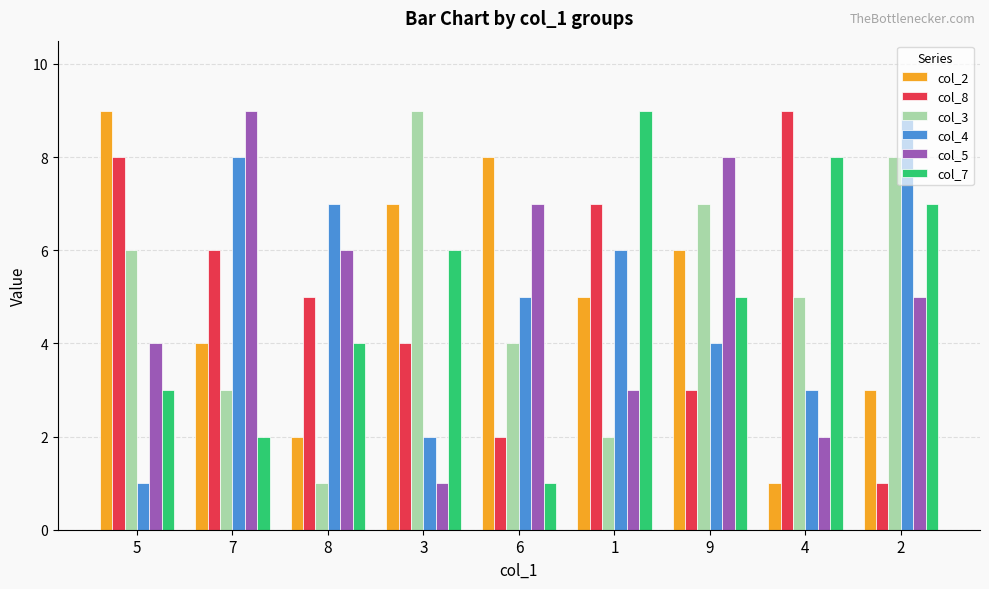

What is the total value across all series at 8?

25